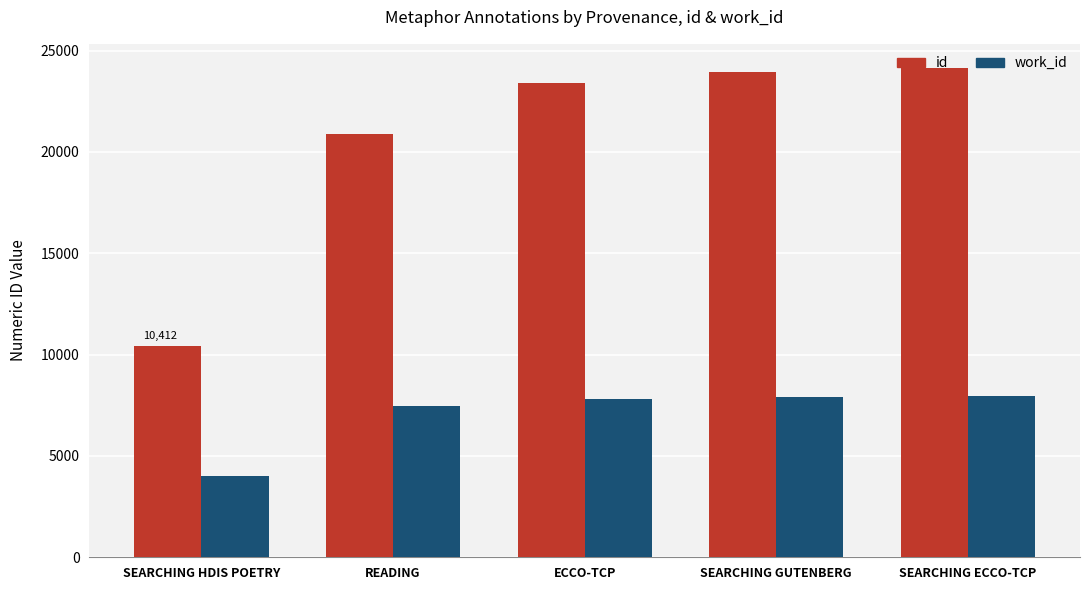

What are all the series names shown in the legend?

id, work_id